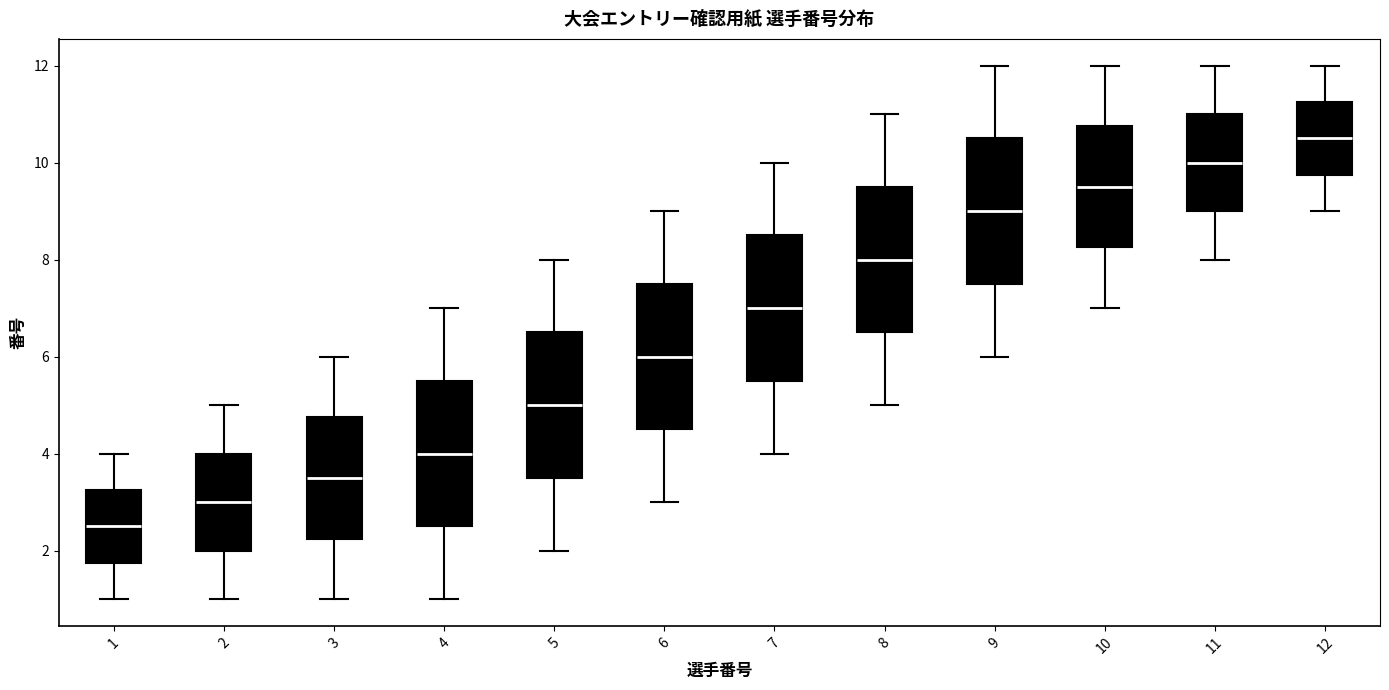

Which box has the highest median line?

12